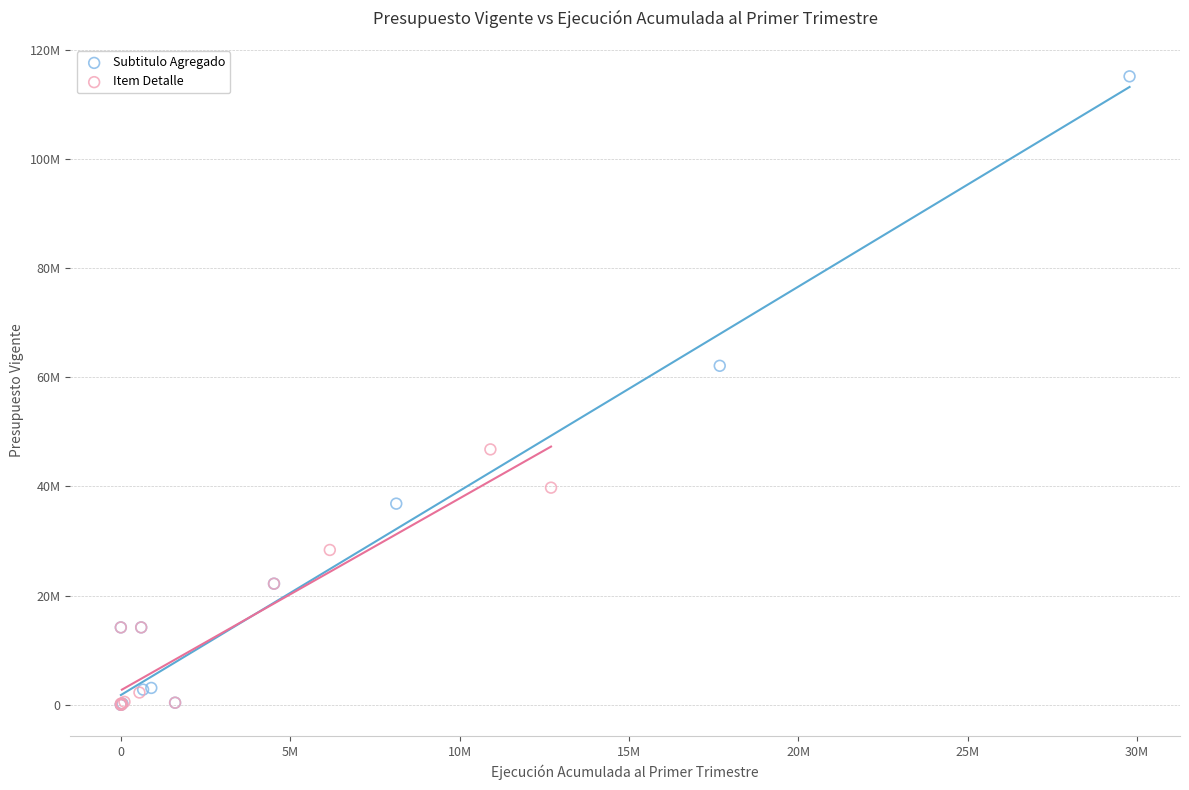

Which series has the largest Y range (max minus min)?

Subtitulo Agregado